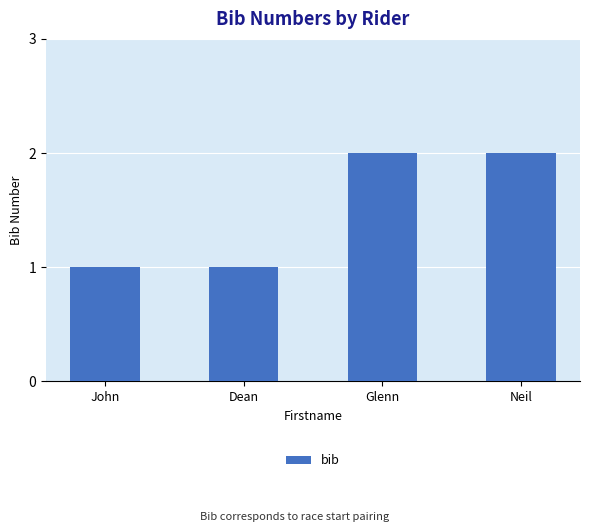

The value at Neil is 3. True or false?

False